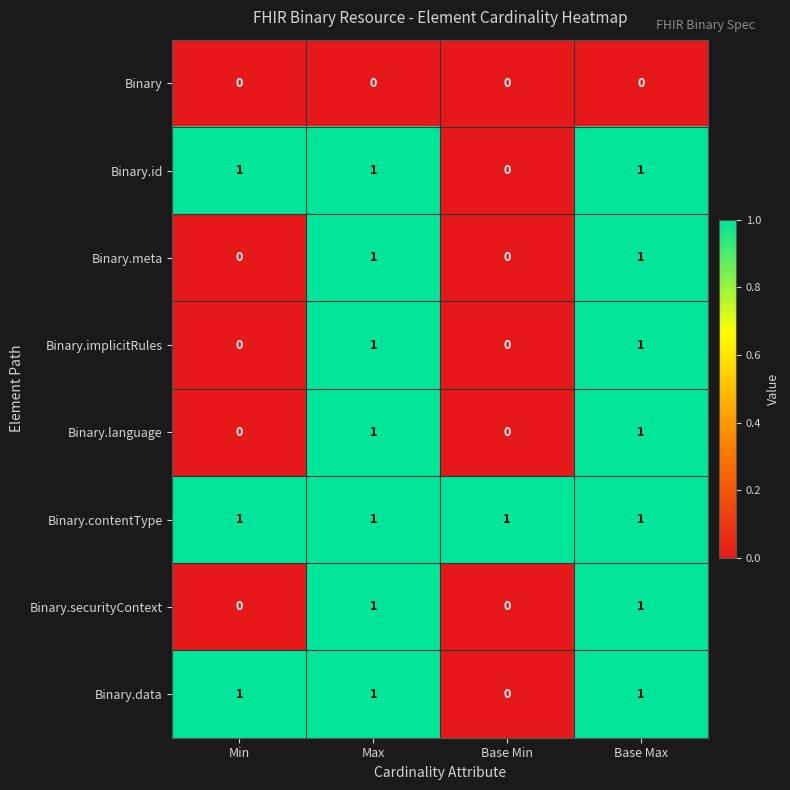

What is the difference between the highest and lowest values at Base Min?

1